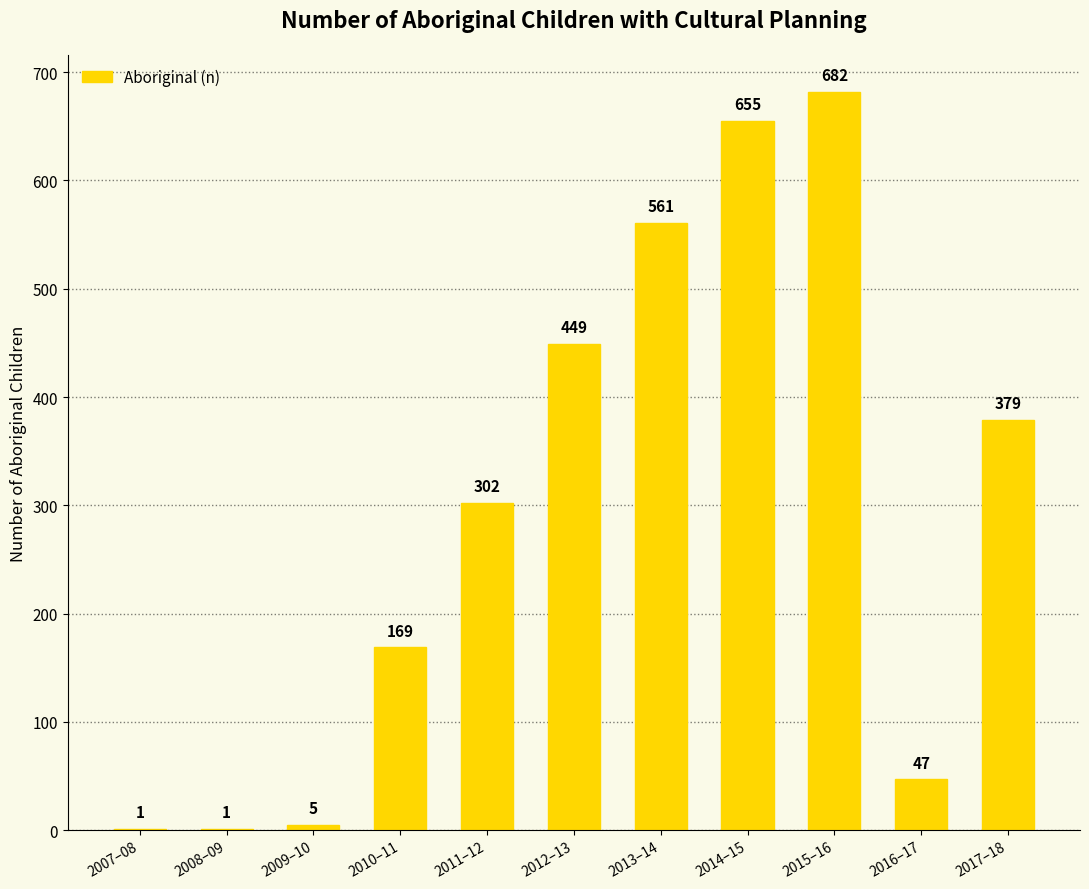

What is the approximate value at 2010–11, to the nearest 10?

170